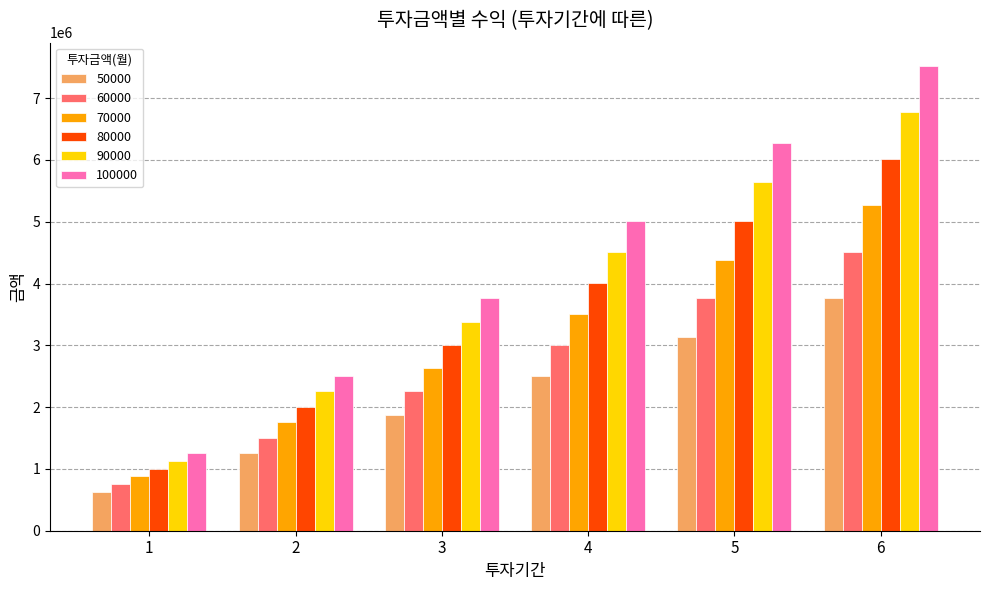

Between 2 and 4, which series saw the biggest shift?

100000